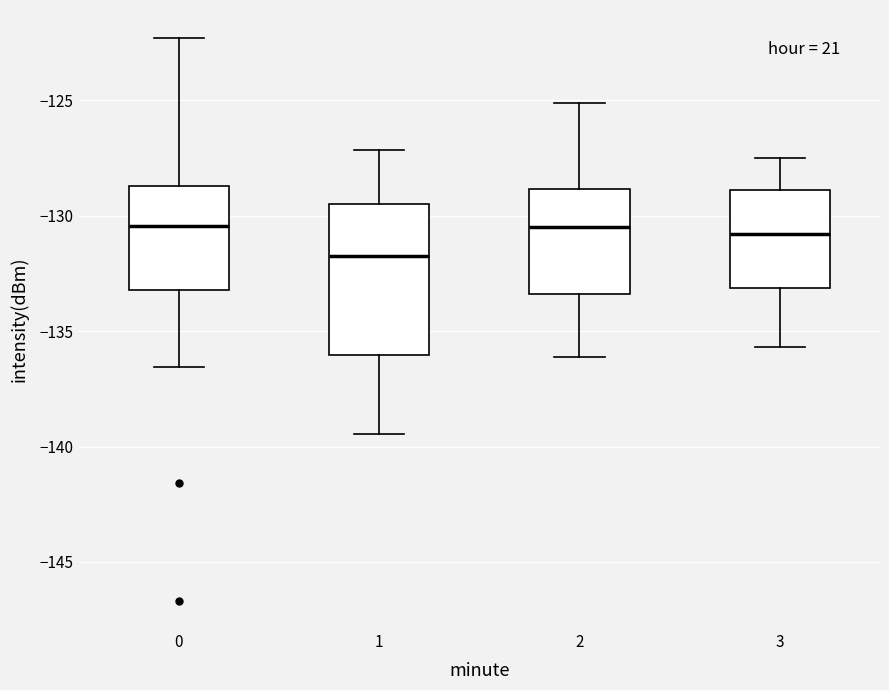

Where is the lower edge of the box at x = 3 on the y-axis? The values are not printed on the chart, so give them approximately, as read against the axis.

-133.0